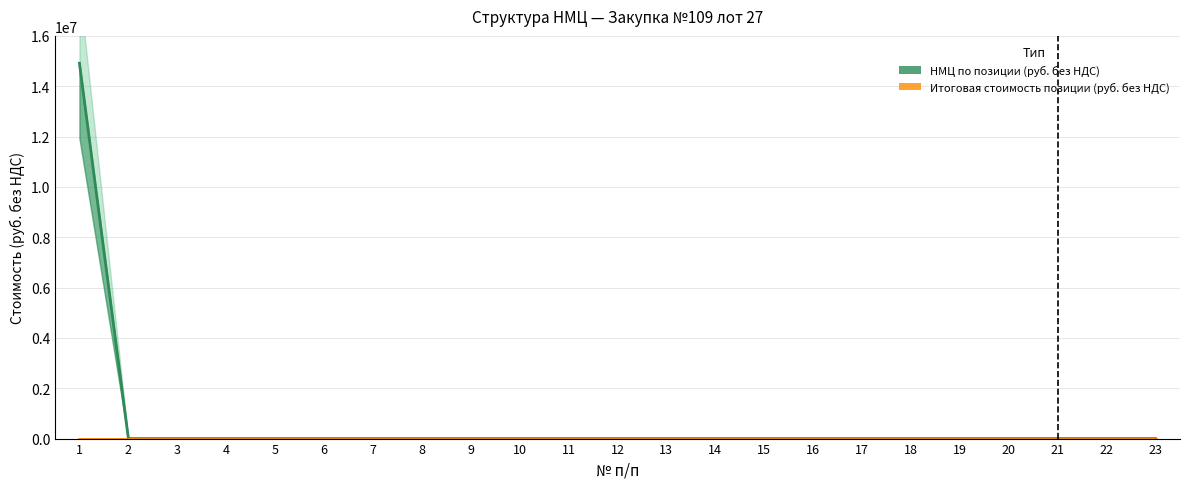

List the labels in order of НМЦ по позиции (руб. без НДС) value, smallest first.

2, 3, 4, 5, 6, 7, 8, 9, 10, 11, 12, 13, 14, 15, 16, 17, 18, 19, 20, 21, 22, 23, 1